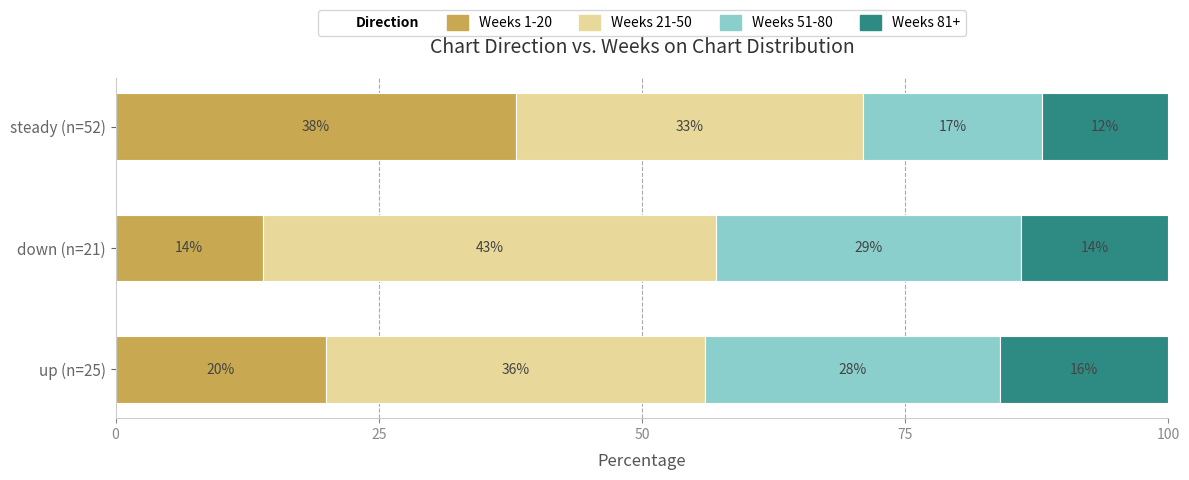

What is the highest value of the Weeks 1-20 series?

38